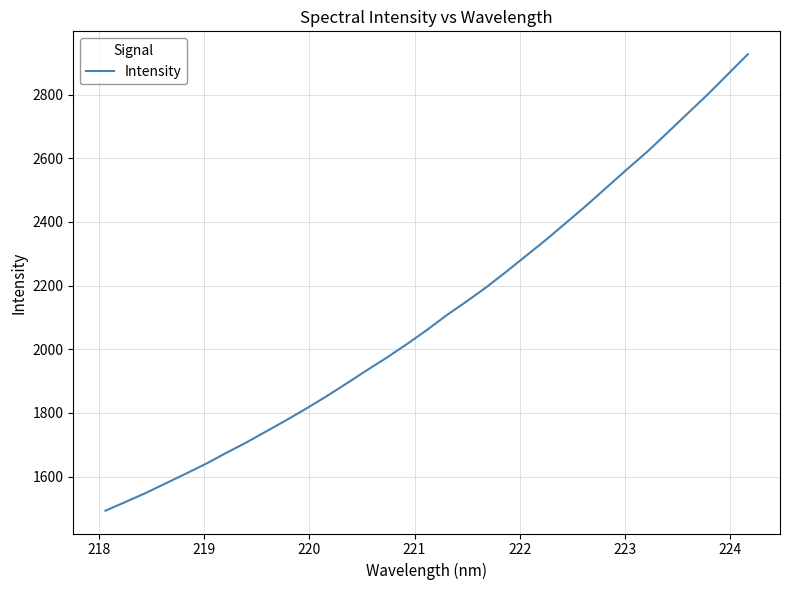

What is the difference between the maximum and minimum values?

1433.9